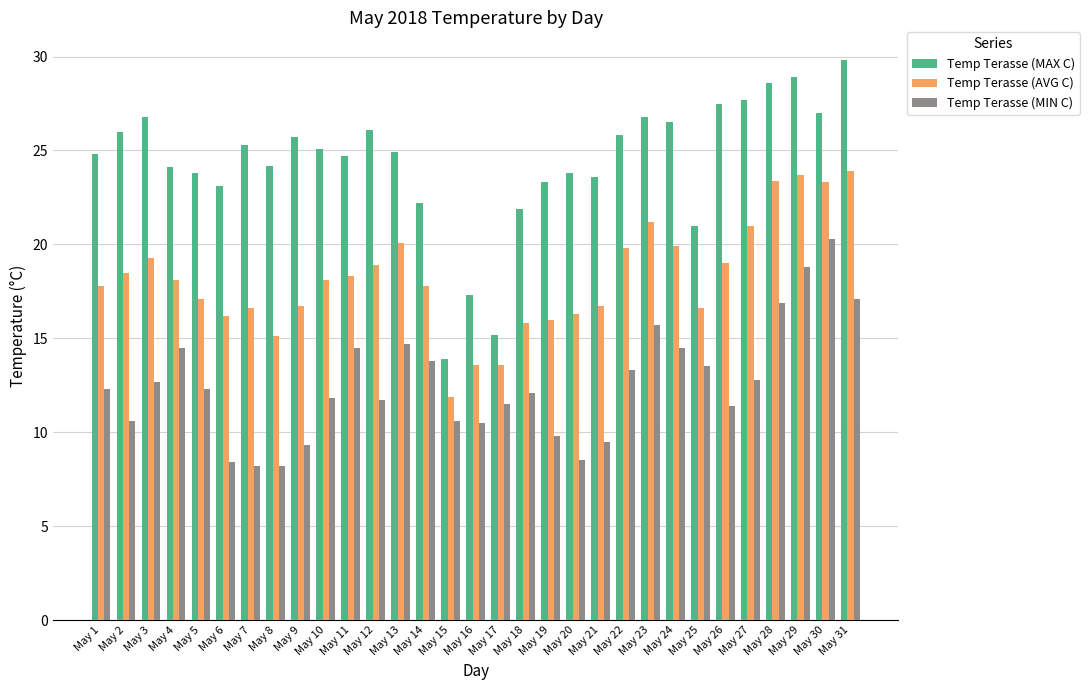

Rank the series at May 26 from highest to lowest value.

Temp Terasse (MAX C), Temp Terasse (AVG C), Temp Terasse (MIN C)